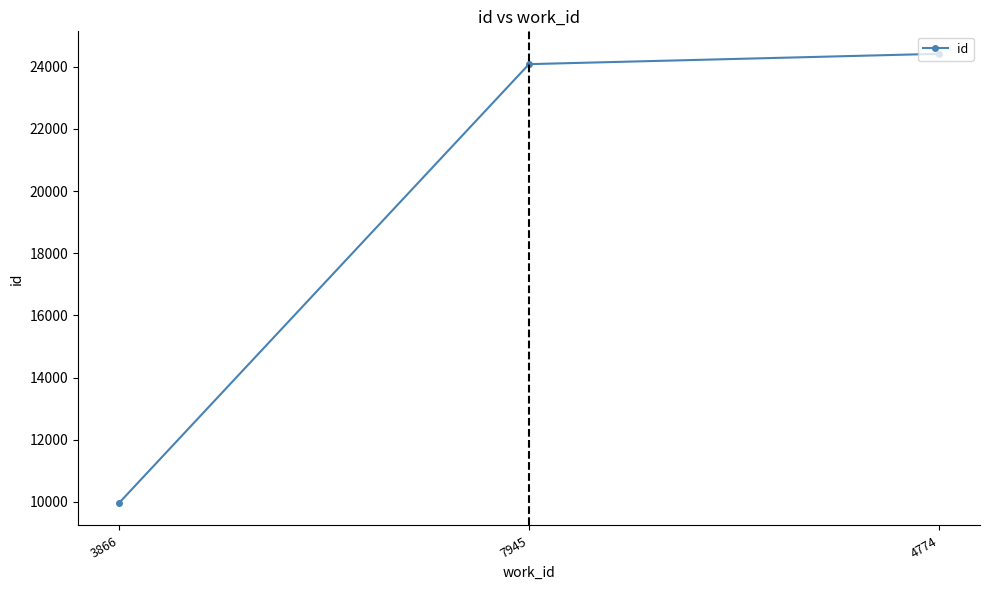

What is the change in value from 3866 to 4774?

+14458